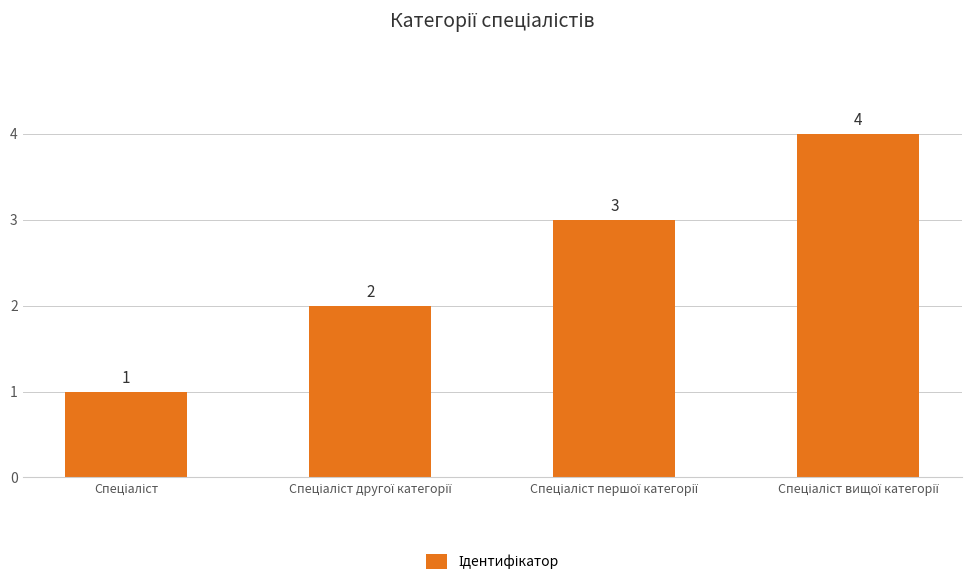

What is the difference between the maximum and minimum values?

3